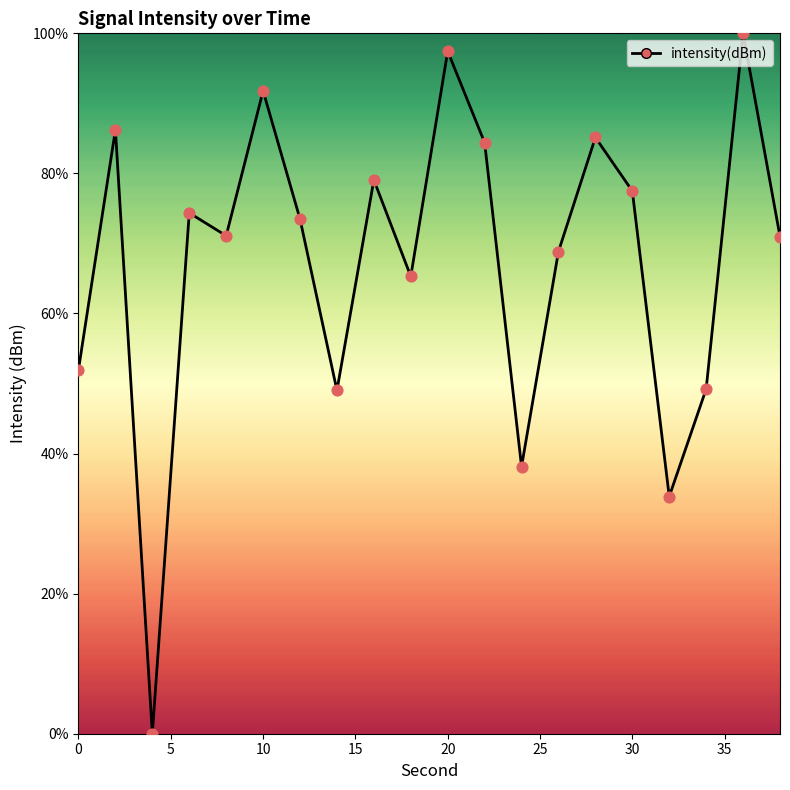

What is the greatest value displayed?

100.0